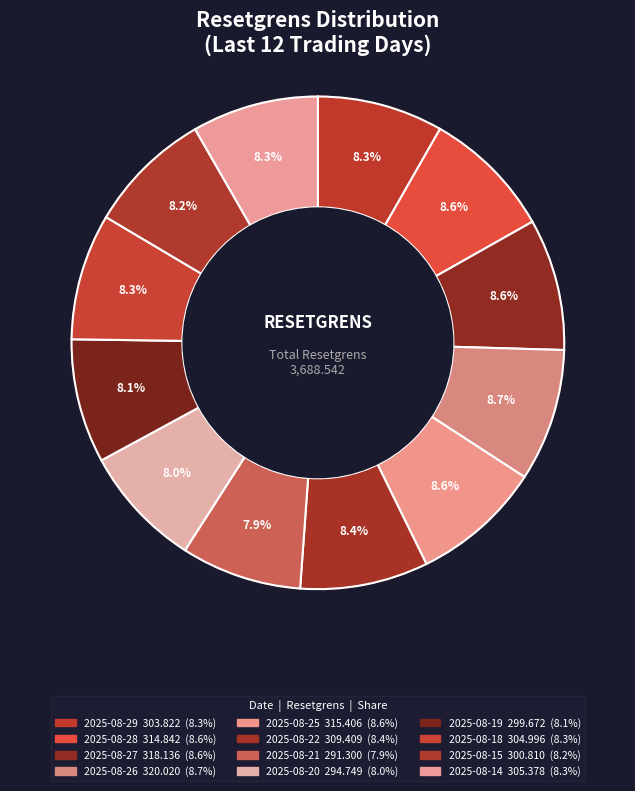

Rank the categories by value from highest to lowest.

2025-08-26, 2025-08-27, 2025-08-25, 2025-08-28, 2025-08-22, 2025-08-14, 2025-08-18, 2025-08-29, 2025-08-15, 2025-08-19, 2025-08-20, 2025-08-21